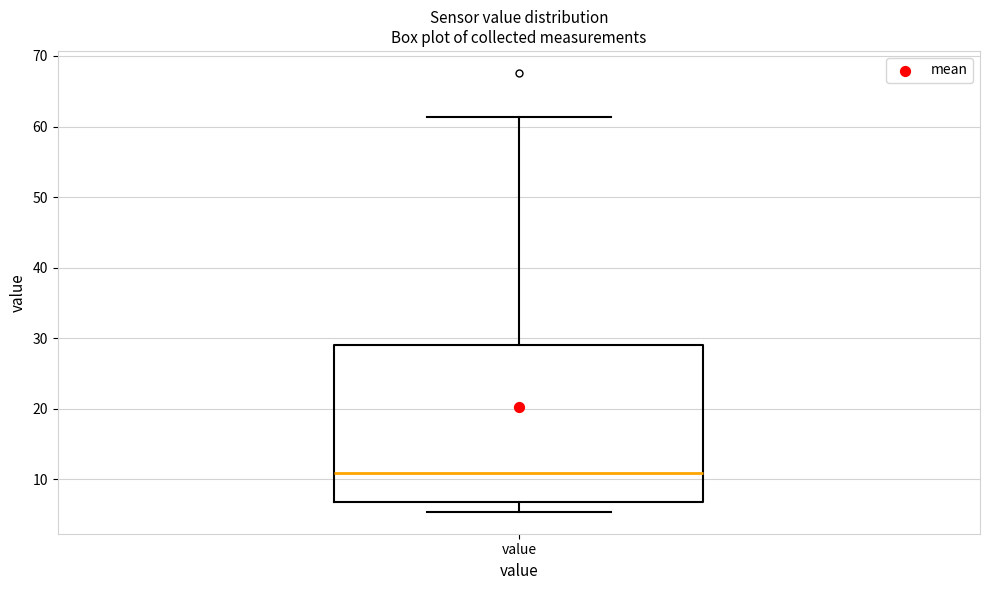

Where is the upper edge of the box for value on the y-axis? The values are not printed on the chart, so give them approximately, as read against the axis.

29